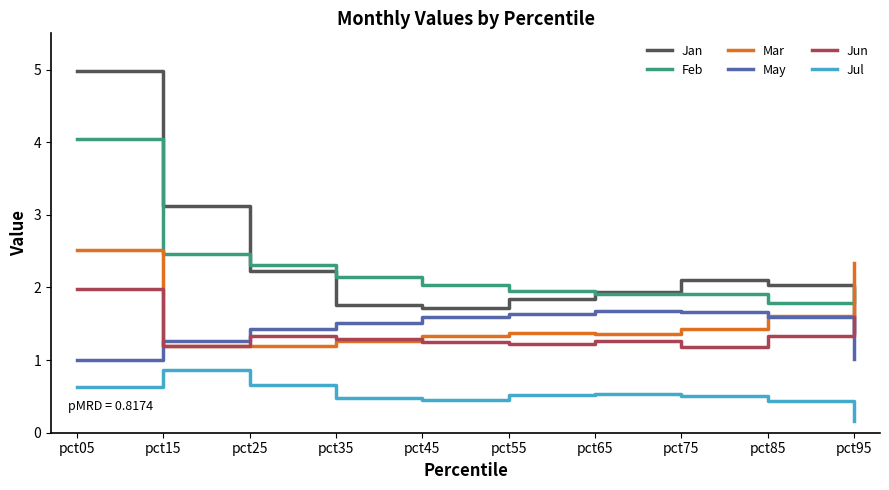

The value of Feb at pct05 is 2.8. True or false?

False